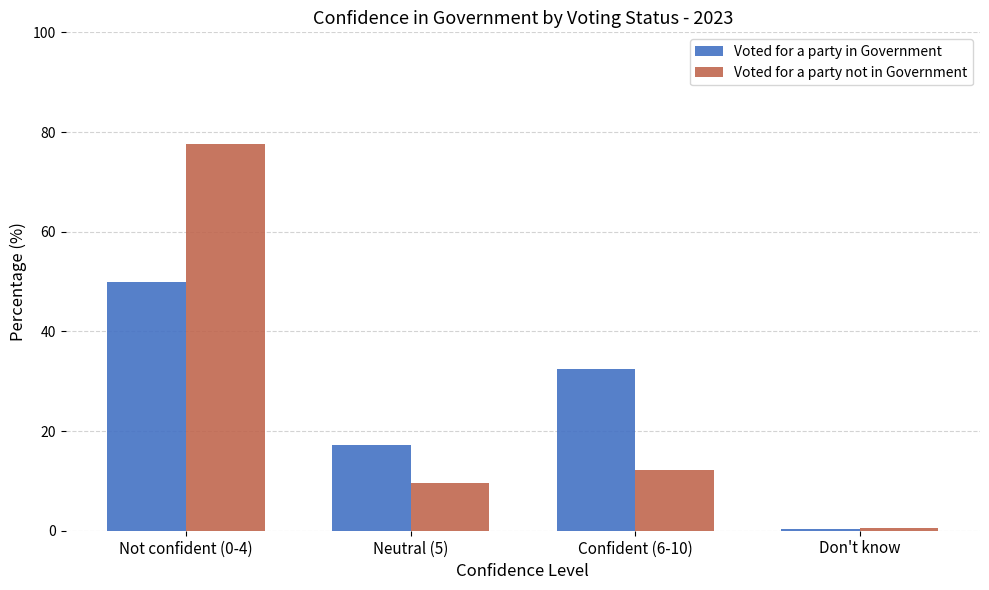

How many groups of bars are there?

4